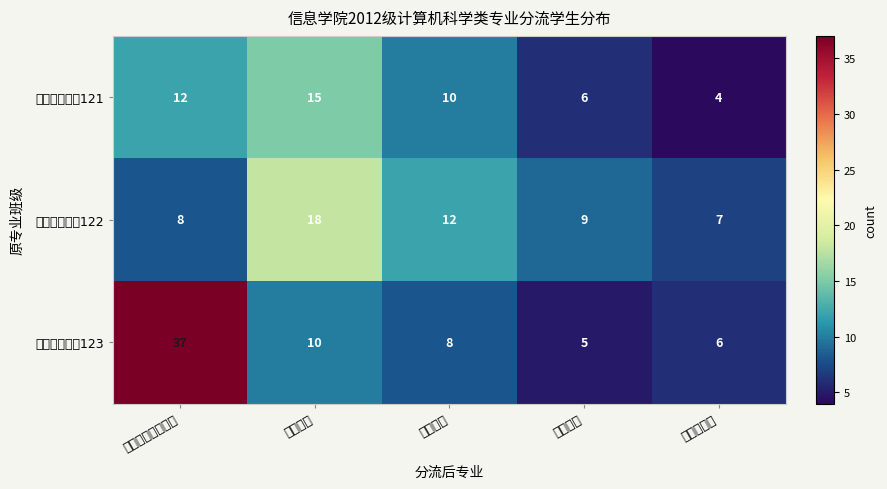

Reading left to right, what are all the values shown in this chart?

计算机科学类121: 计算机科学与技术=12	软件工程=15	网络工程=10	信息安全=6	物联网工程=4
计算机科学类122: 计算机科学与技术=8	软件工程=18	网络工程=12	信息安全=9	物联网工程=7
计算机科学类123: 计算机科学与技术=37	软件工程=10	网络工程=8	信息安全=5	物联网工程=6